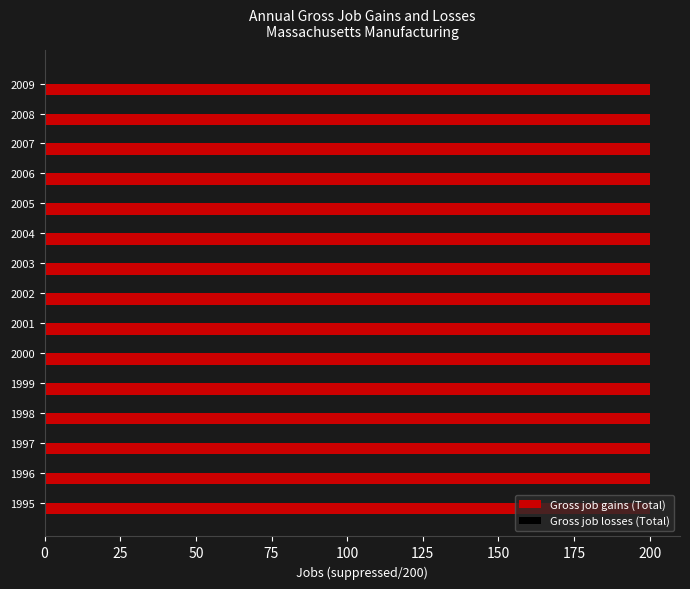

Reading left to right, extract all data points from this chart.

Gross job gains (Total): 200	200	200	200	200	200	200	200	200	200	200	200	200	200	200
Gross job losses (Total): 0	0	0	0	0	0	0	0	0	0	0	0	0	0	0